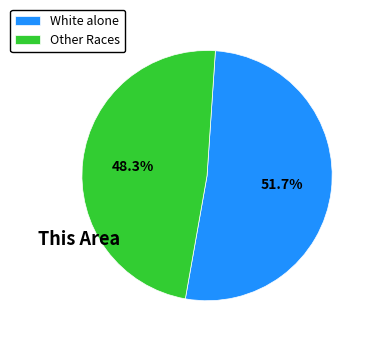

What is the smallest slice in the pie chart?

Other Races